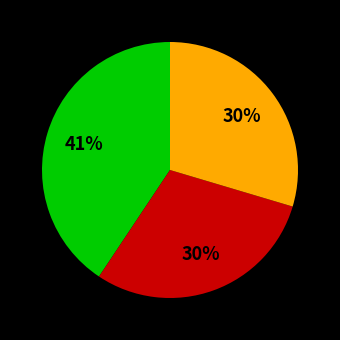

Does any single category account for the majority?

No